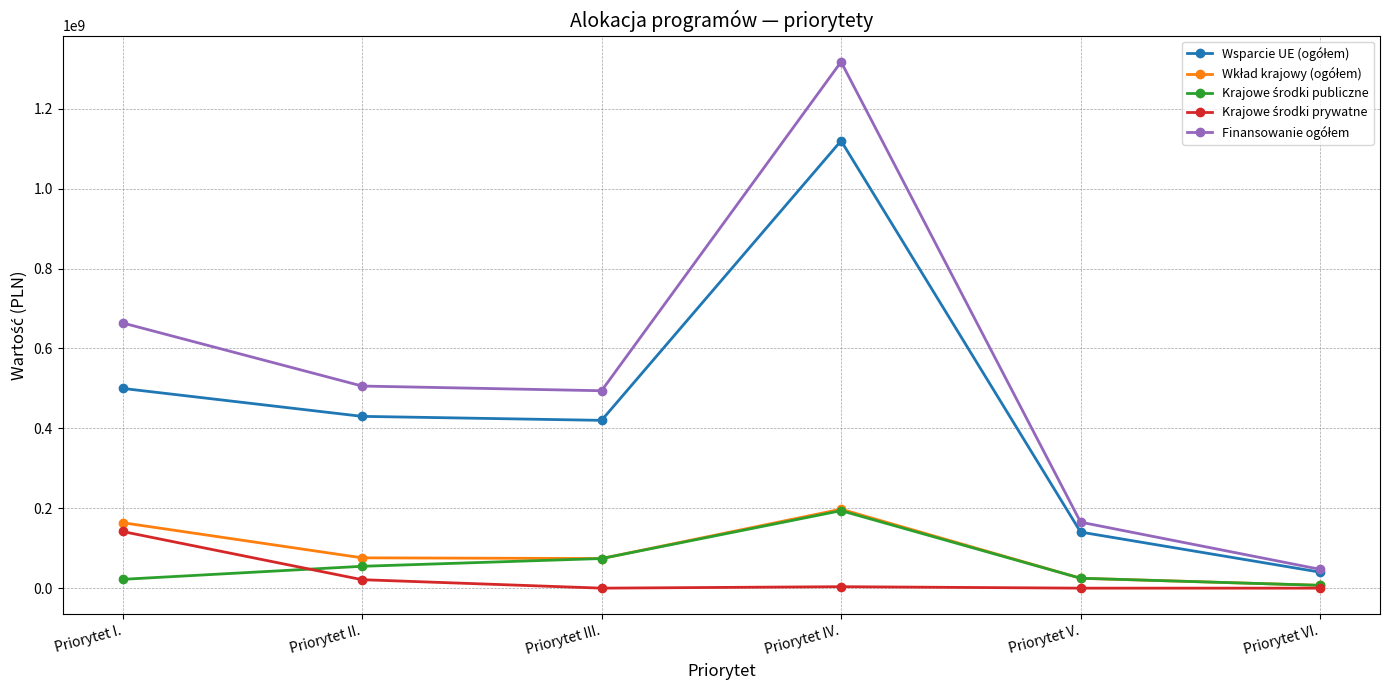

What is the label of the 5th point from the left?

Priorytet V.